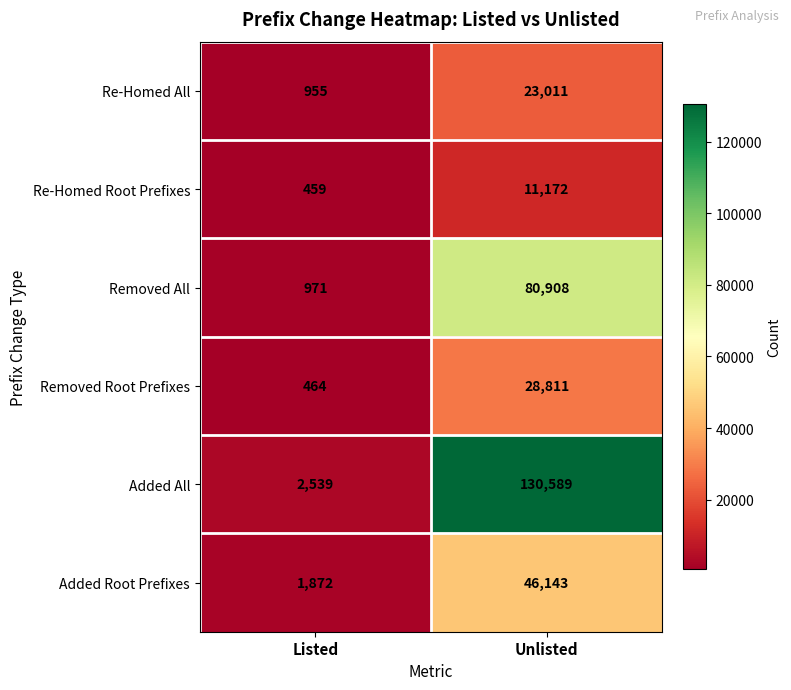

What is the difference between the maximum and minimum values in the Added Root Prefixes series?

44271